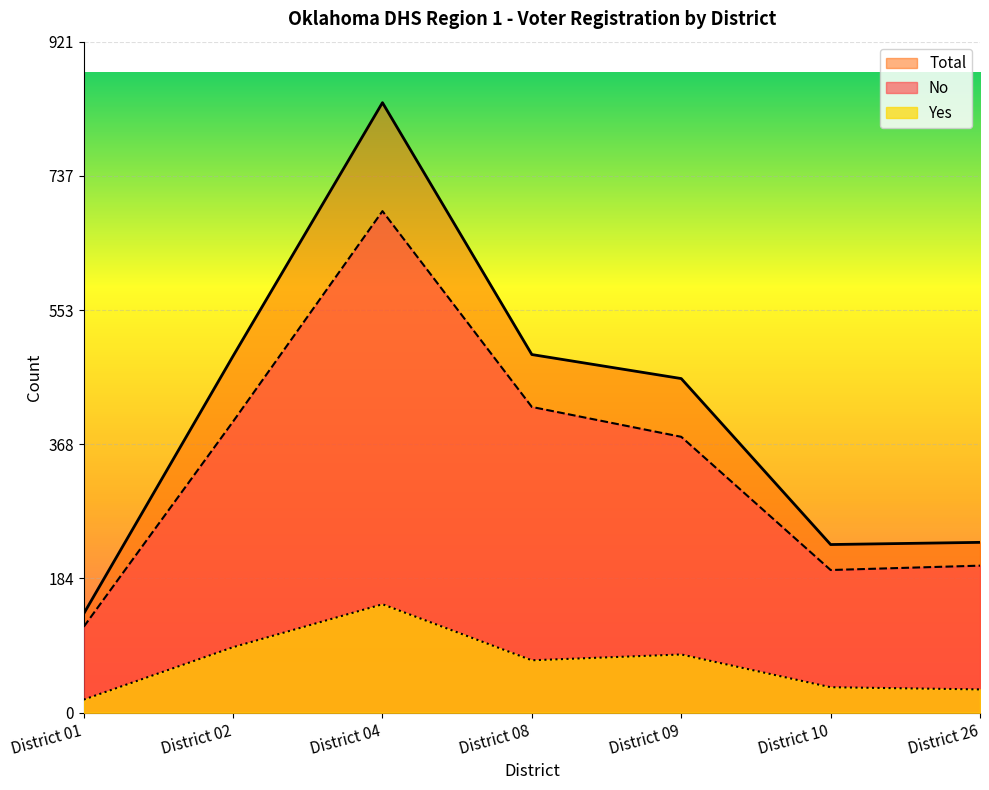

Where is the first local maximum for No?

District 04